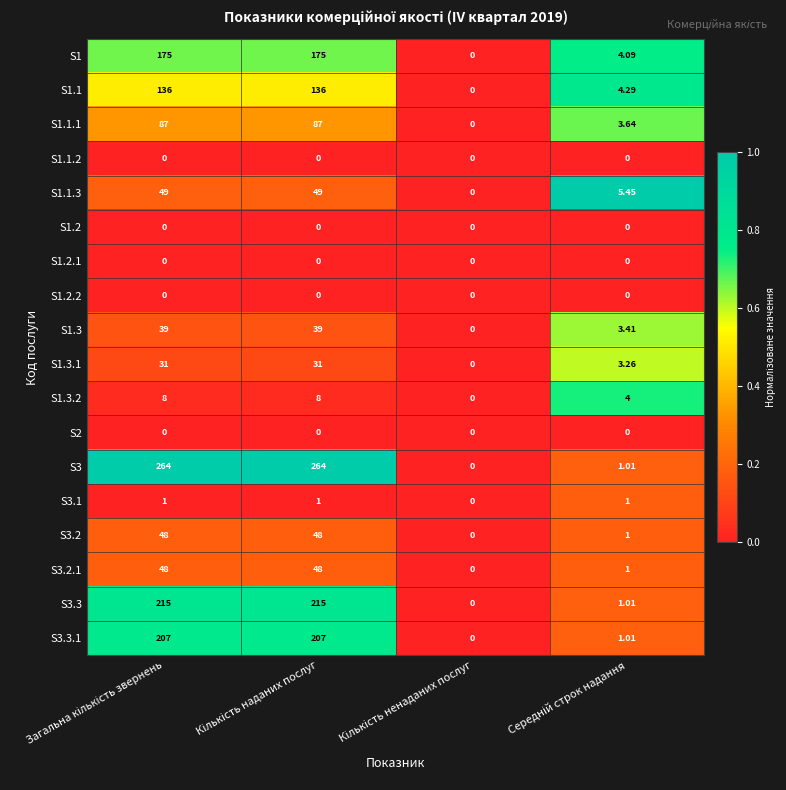

How many series are shown in this chart?

18